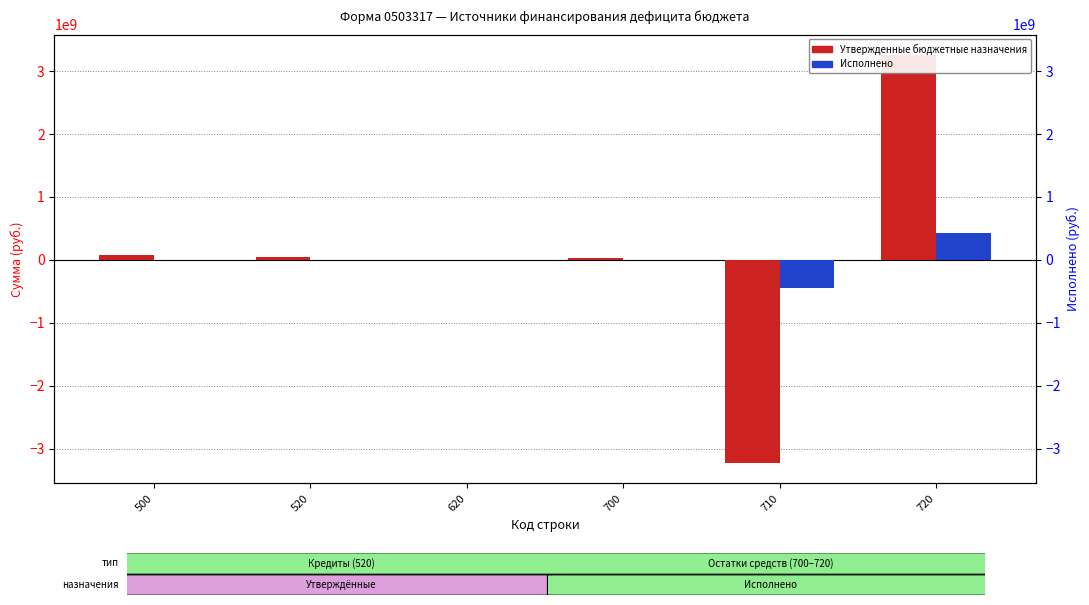

What is the average value of the Утвержденные бюджетные назначения series?

29650000.0